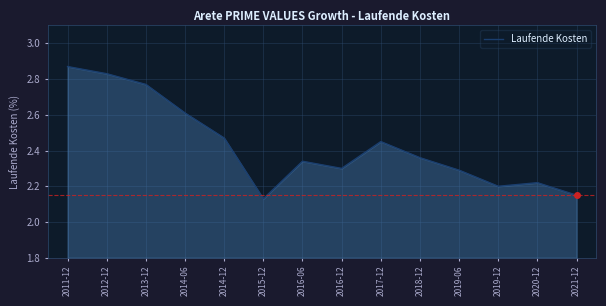

Between 2011-12 and 2016-12, which is larger?

2011-12